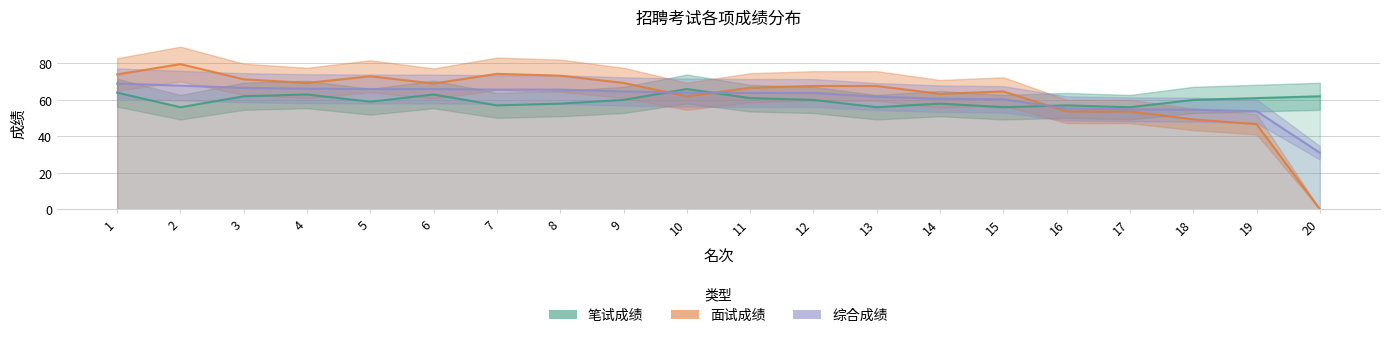

Is it true that 面试成绩 equals 107.2 at 1?

False